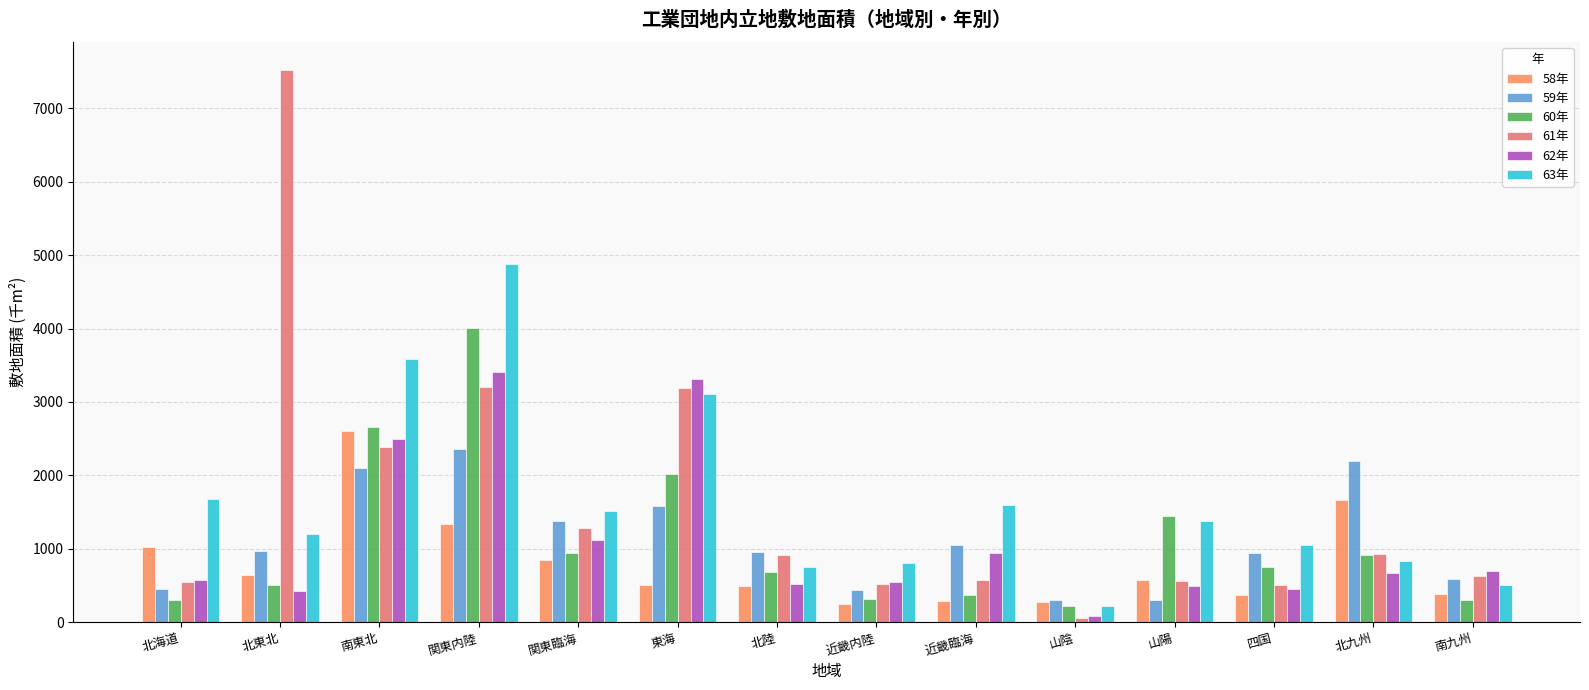

Count the number of categories in the chart.

14